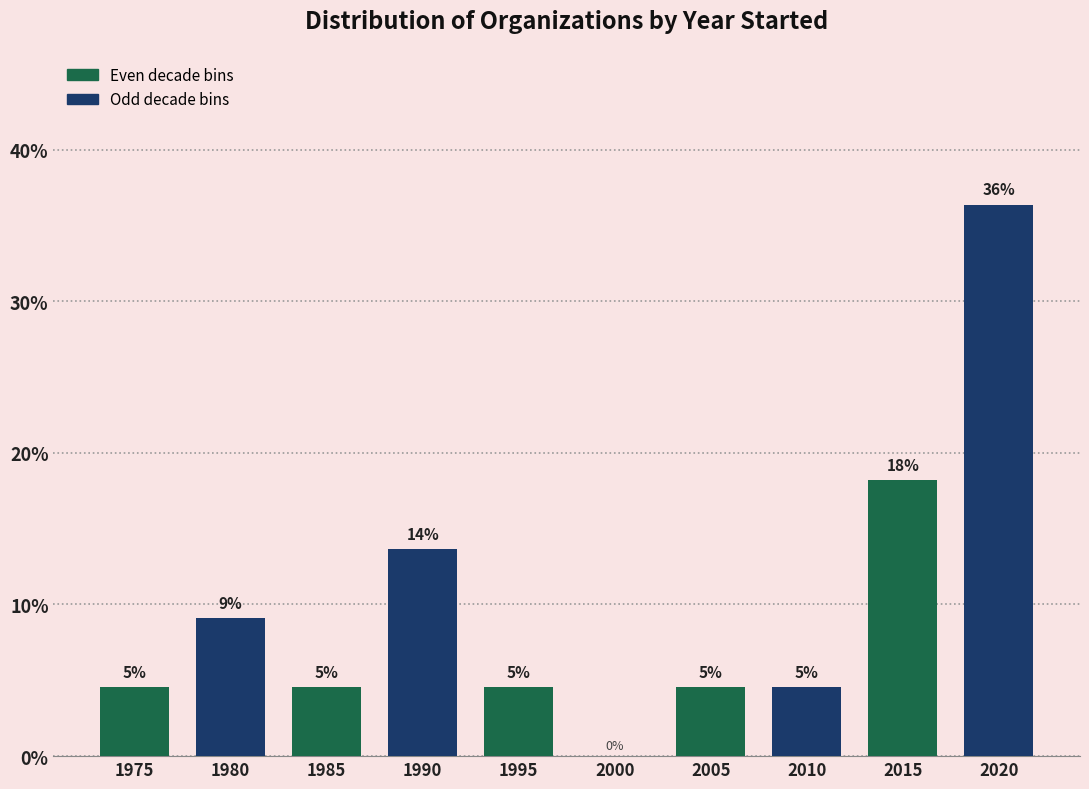

Are the bars horizontal?

No